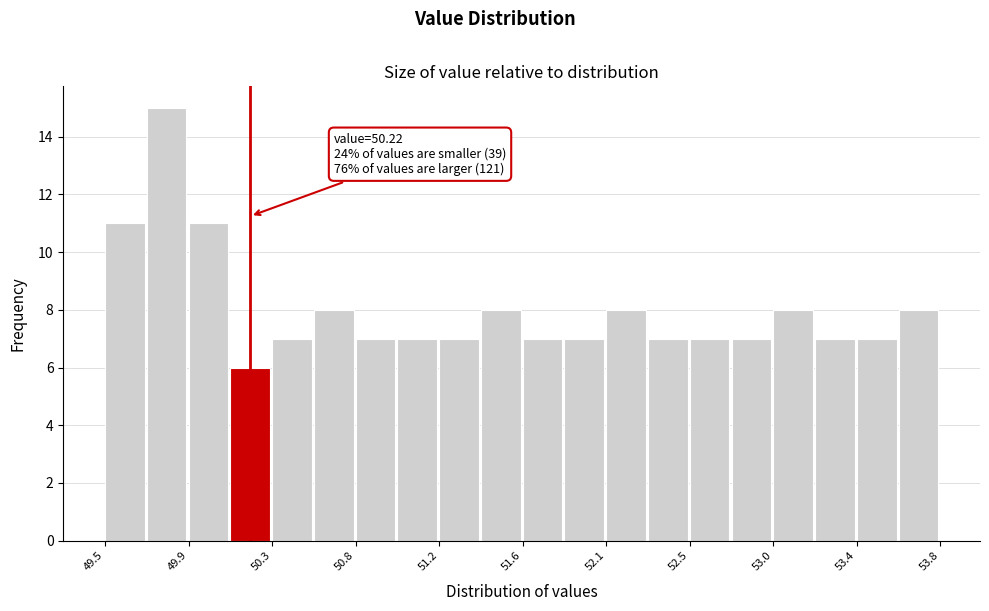

Which range on the x-axis has the tallest bar?

49.70 to 49.90